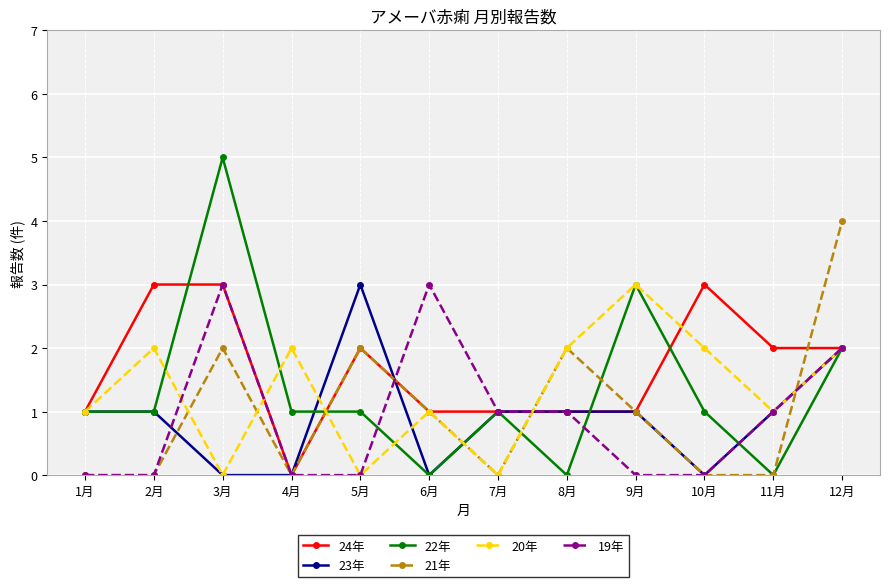

Which series has the largest total across all categories?

24年